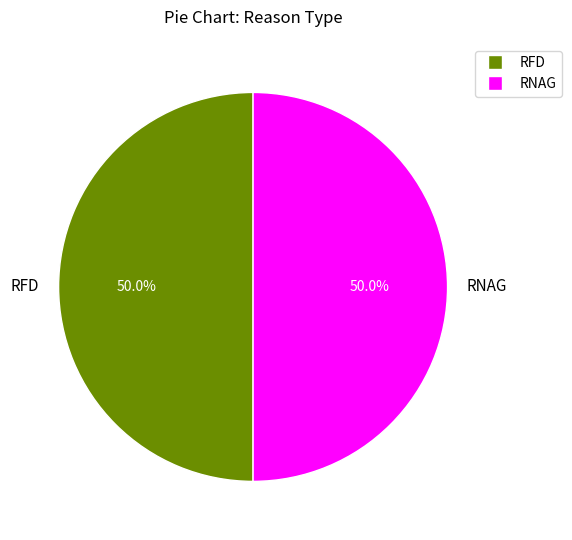

Combined, do RNAG and RFD account for over 50%?

Yes